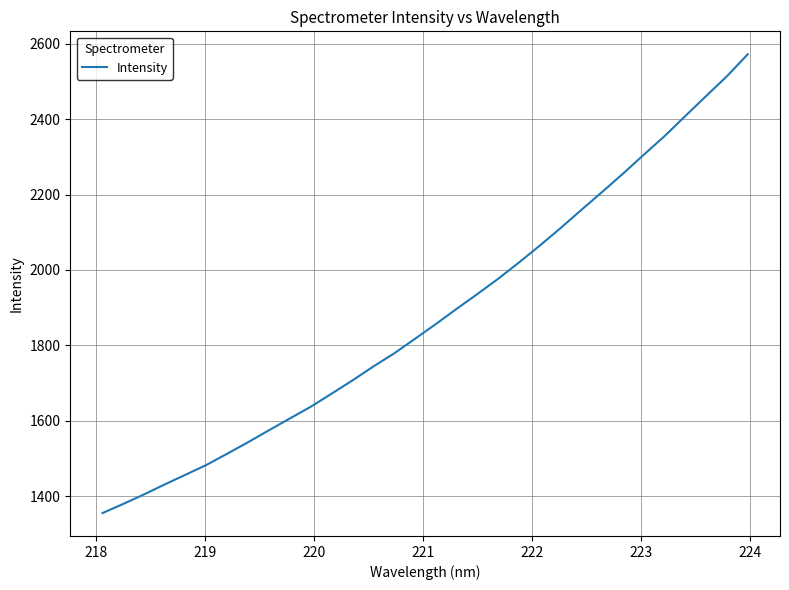

What is the greatest value displayed?

2572.2